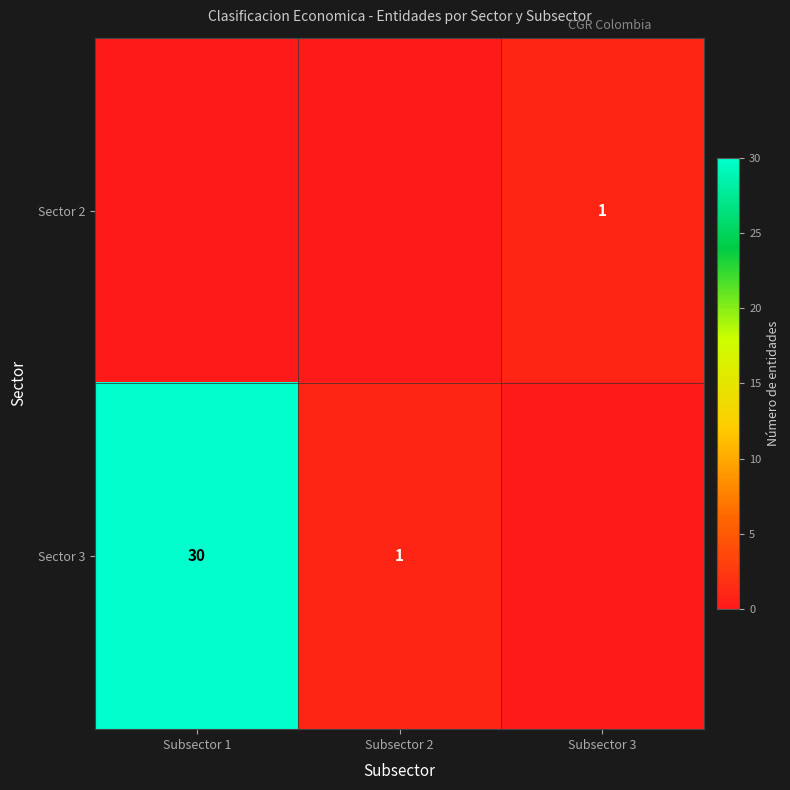

Which category has the highest value across all series?

Subsector 1